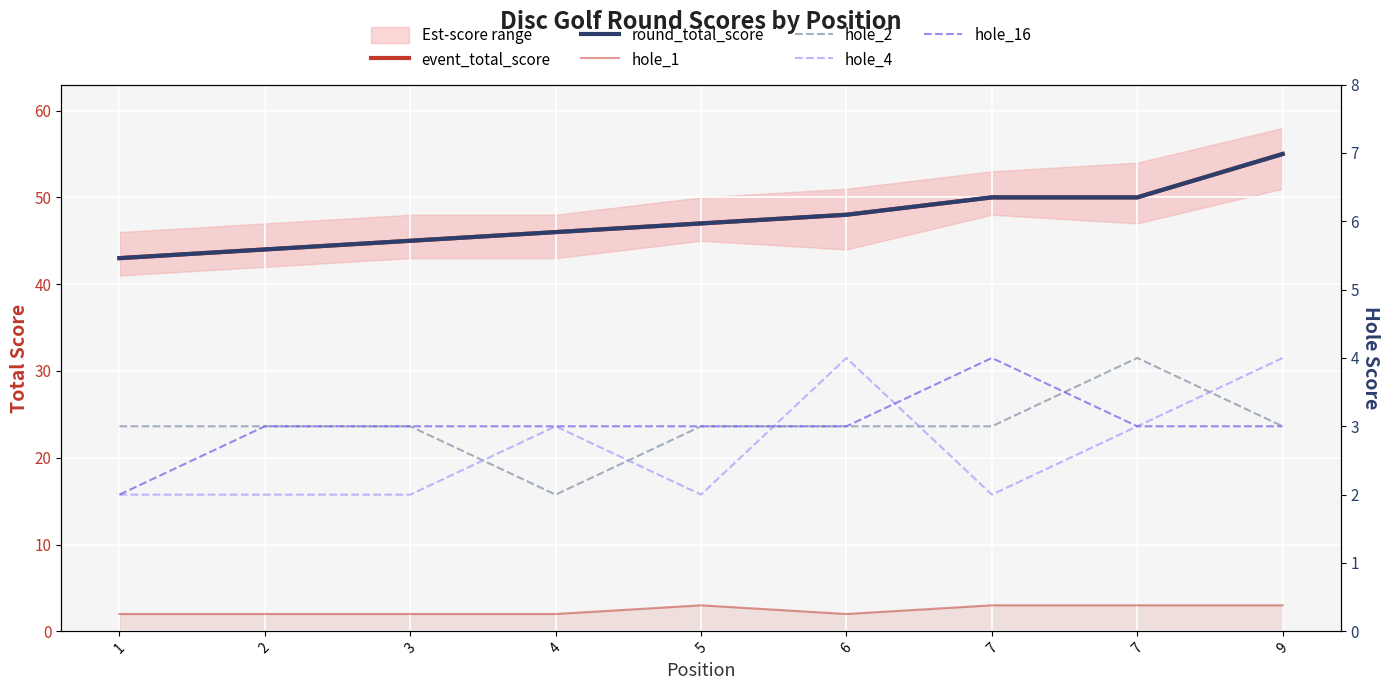

Is this an area chart (filled region under the line)?

No